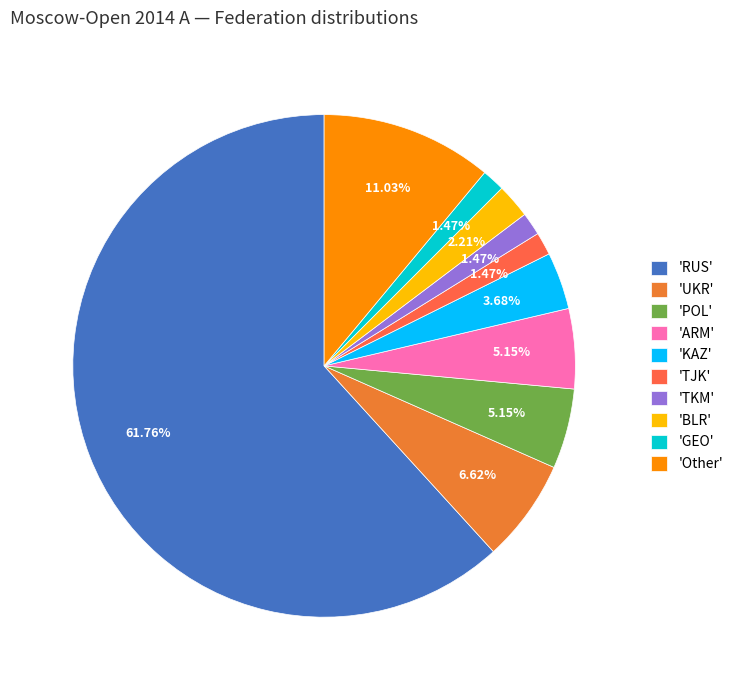

Count the number of slices in the pie.

10